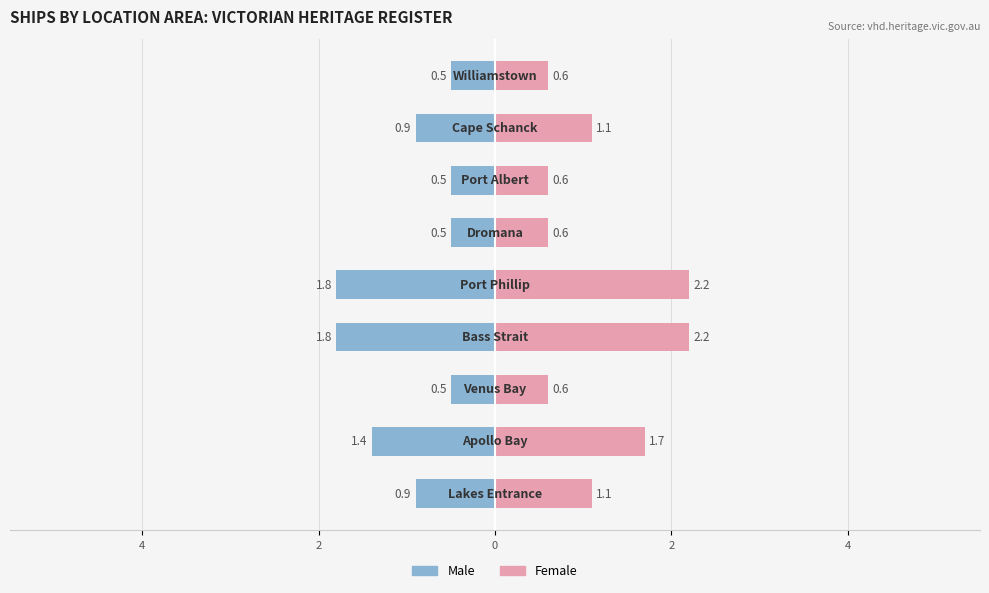

Does the chart contain stacked bars?

No